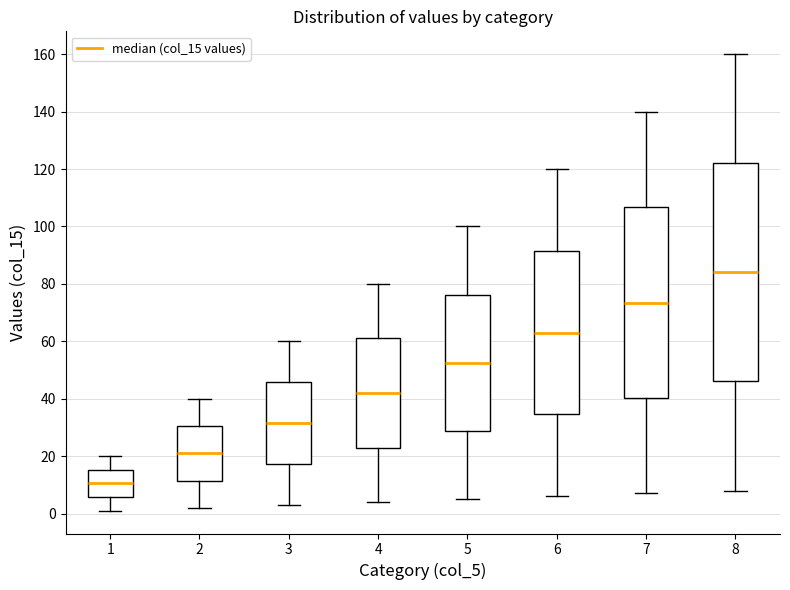

Comparing the boxes themselves (not the whiskers), which one is the tallest?

8